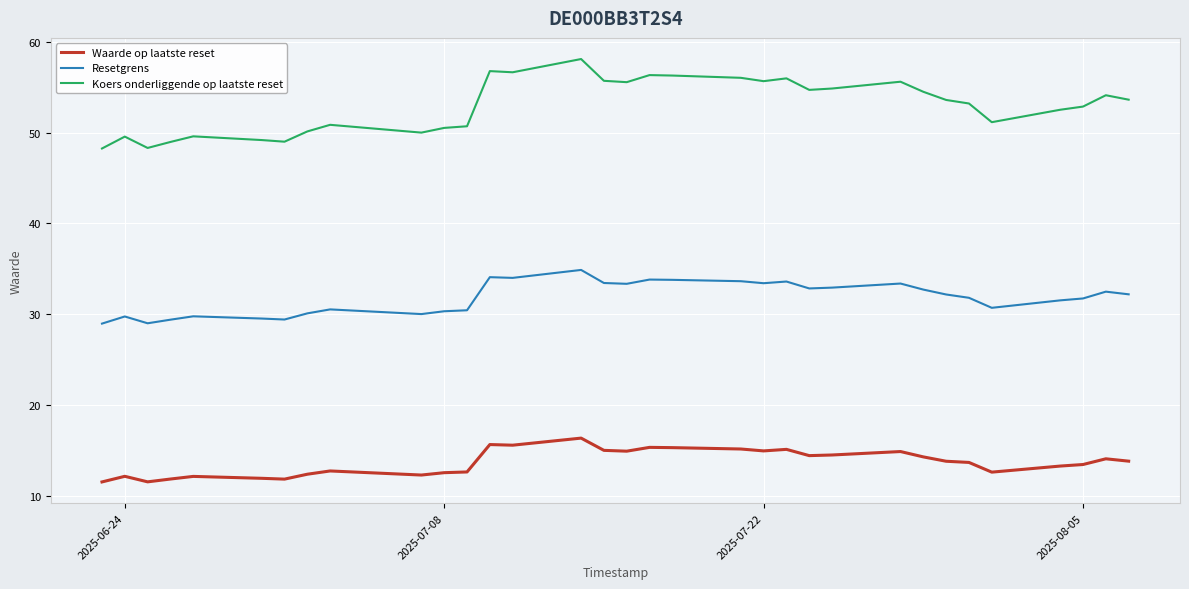

True or false: Koers onderliggende op laatste reset and Waarde op laatste reset intersect in this chart.

False